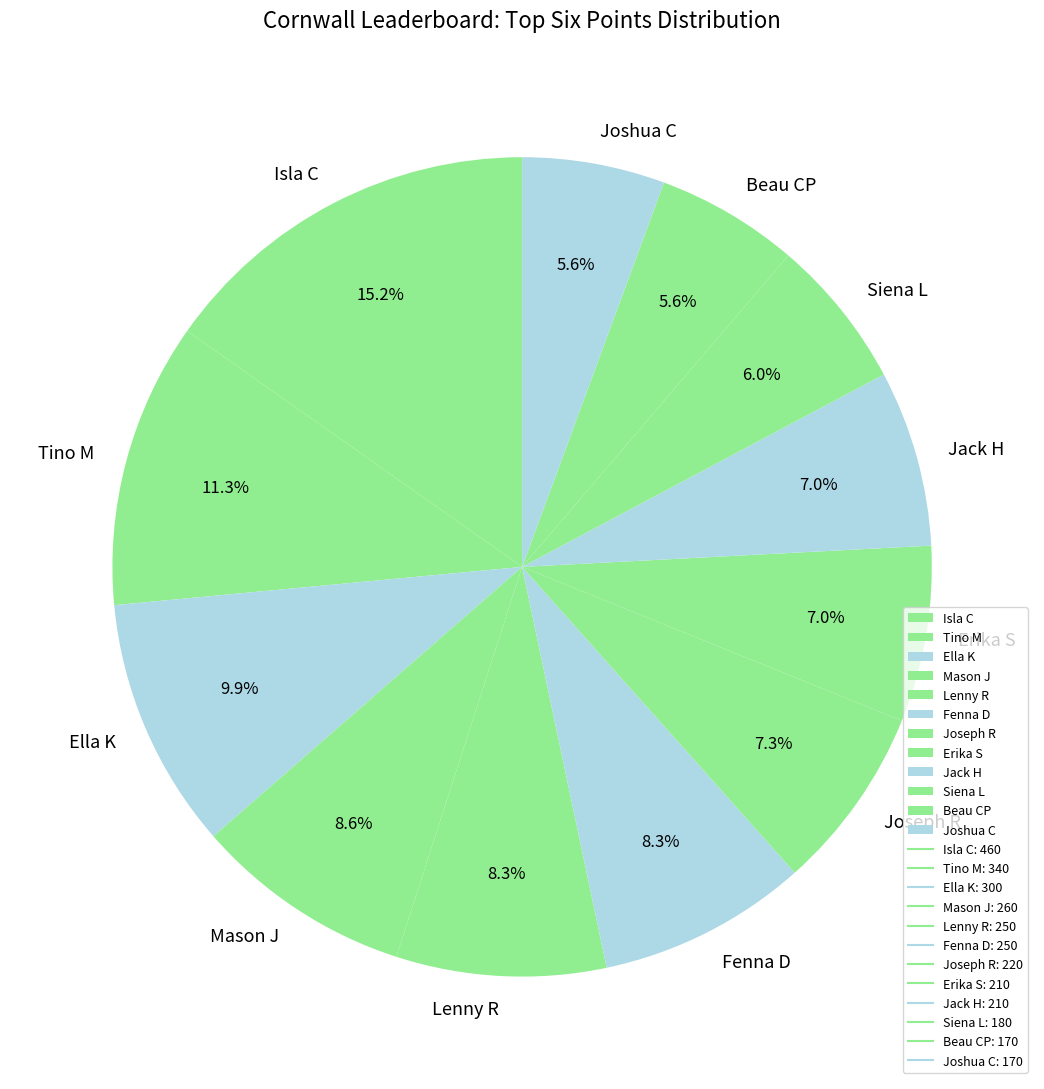

Is there a majority slice in this chart?

No